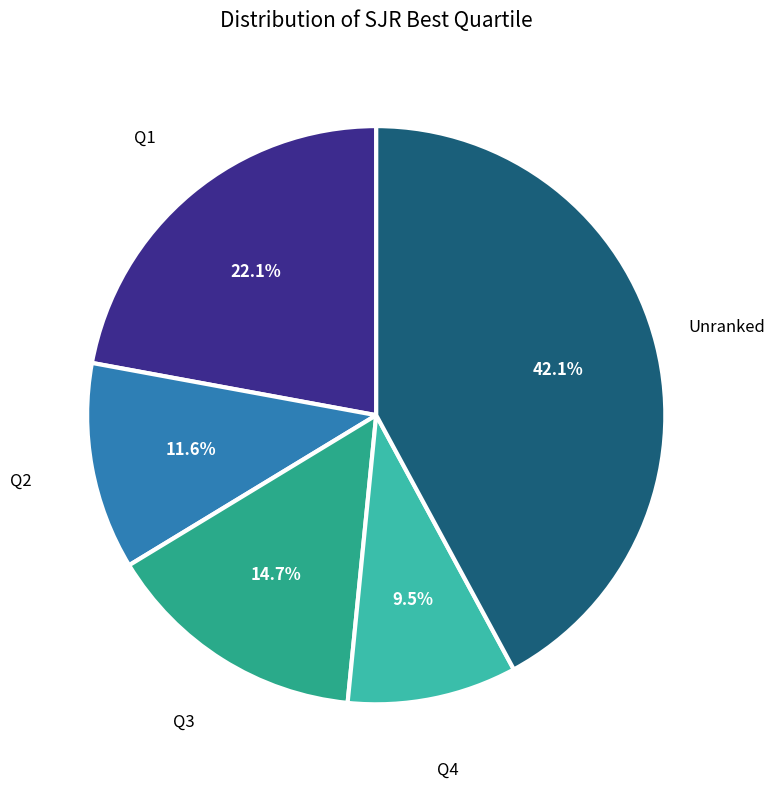

How many segments does this pie chart have?

5